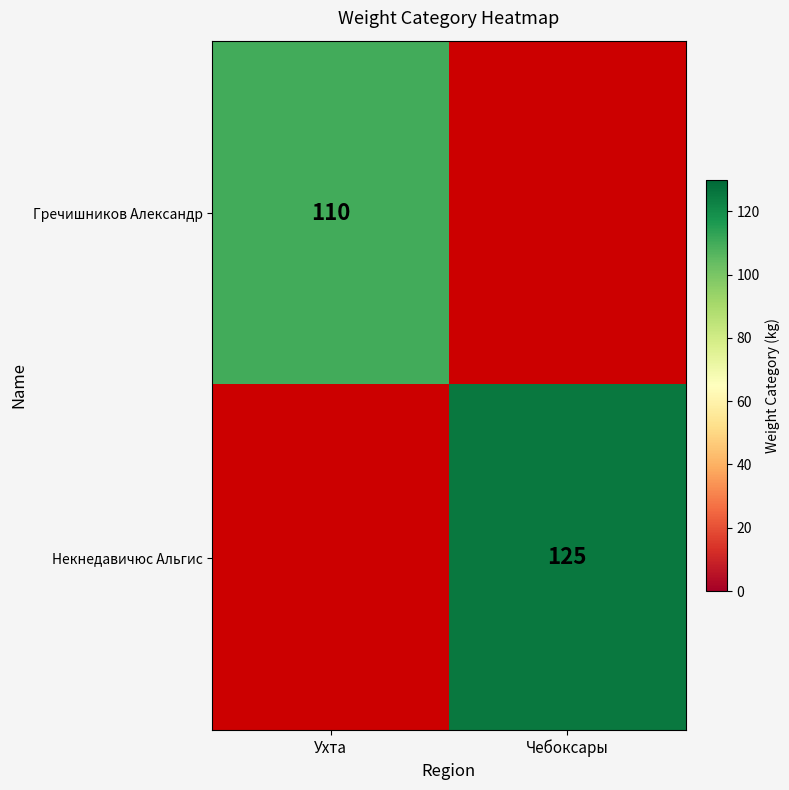

The Некнедавичюс Альгис series shows 67 at Чебоксары. True or false?

False